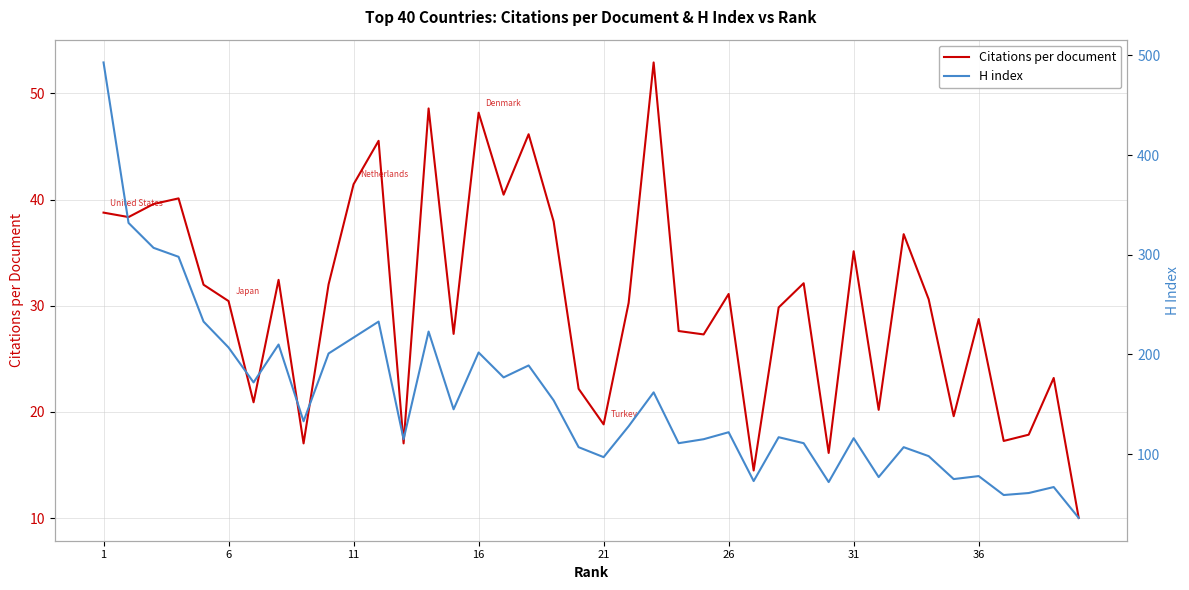

True or false: H index and Citations per document intersect in this chart.

False